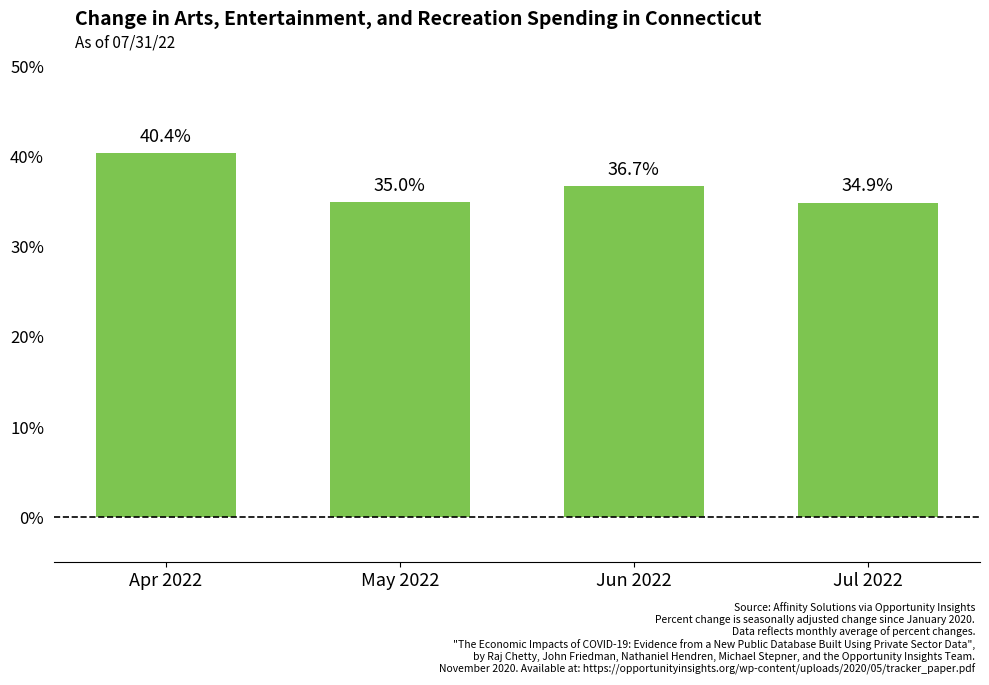

What position from the left is Jul 2022?

4